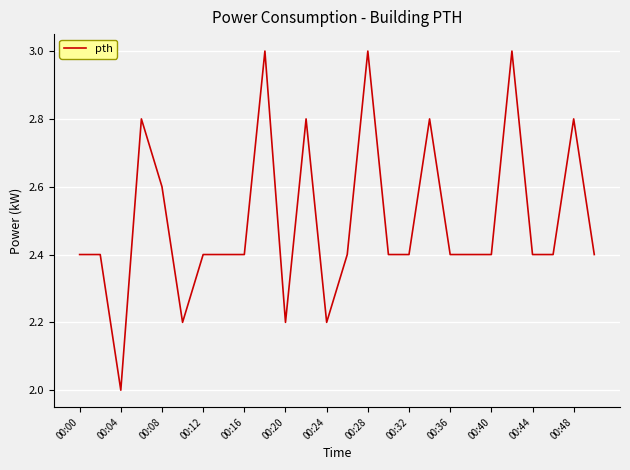

What is the smallest value displayed?

2.0